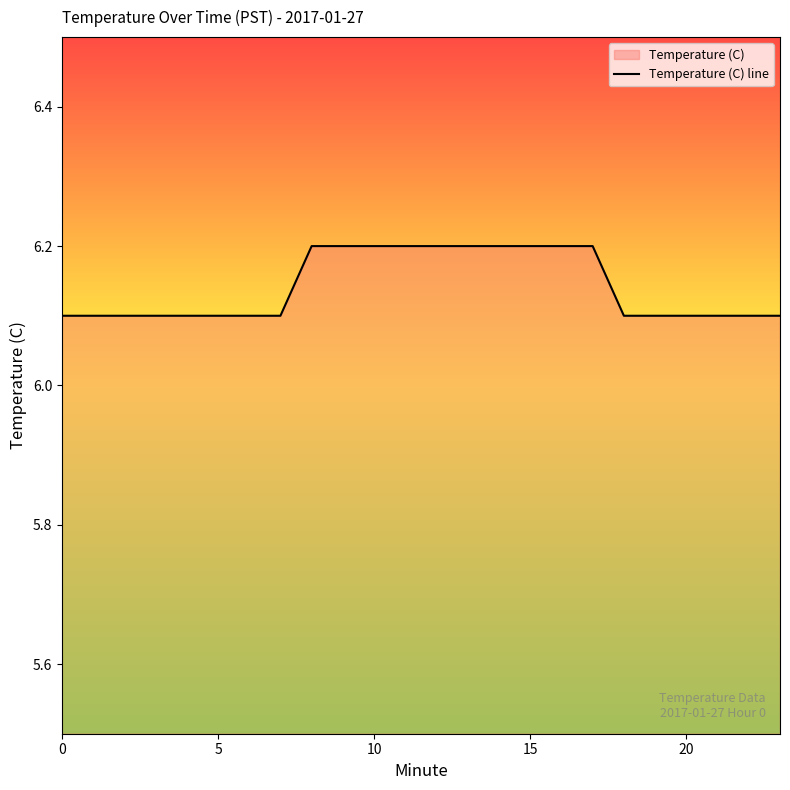

How many values are between 6 and 7?

24